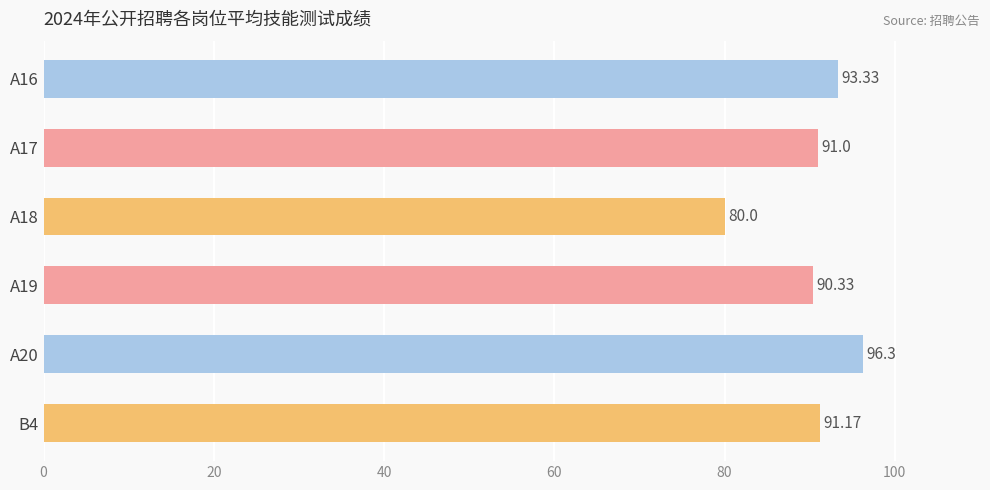

What is the average value?

90.4